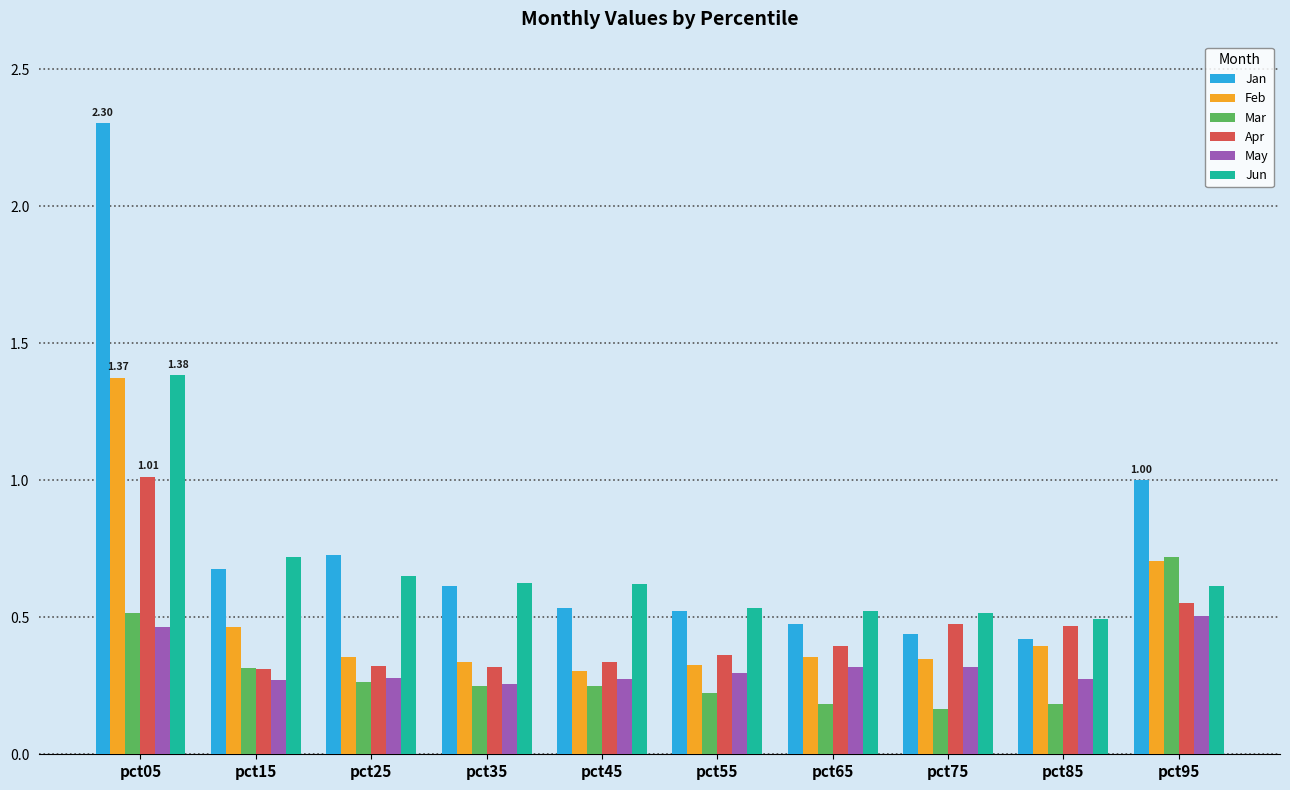

Between pct55 and pct95, which series saw the biggest shift?

Mar